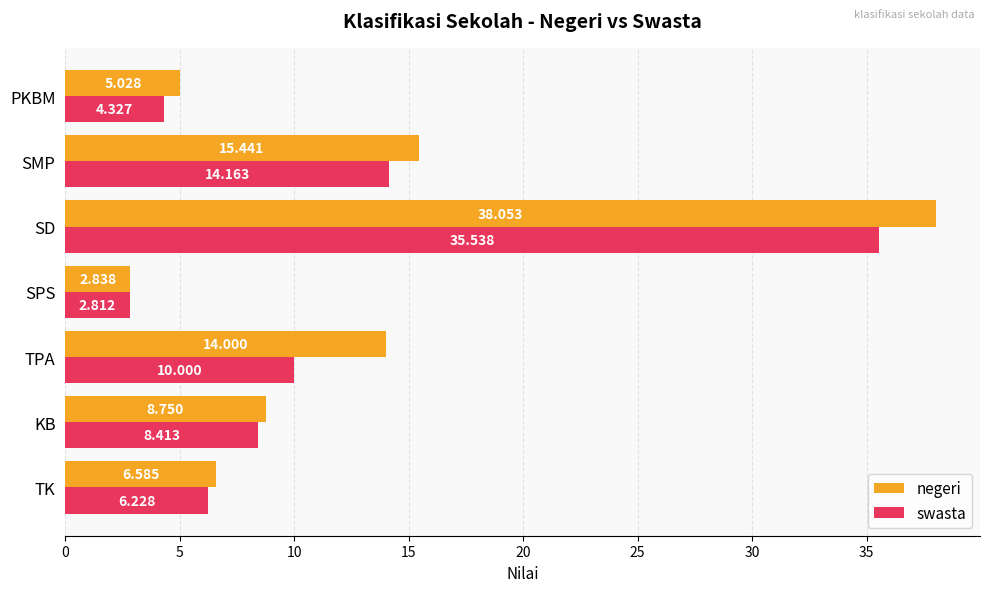

Rank the series at SPS from highest to lowest value.

negeri, swasta